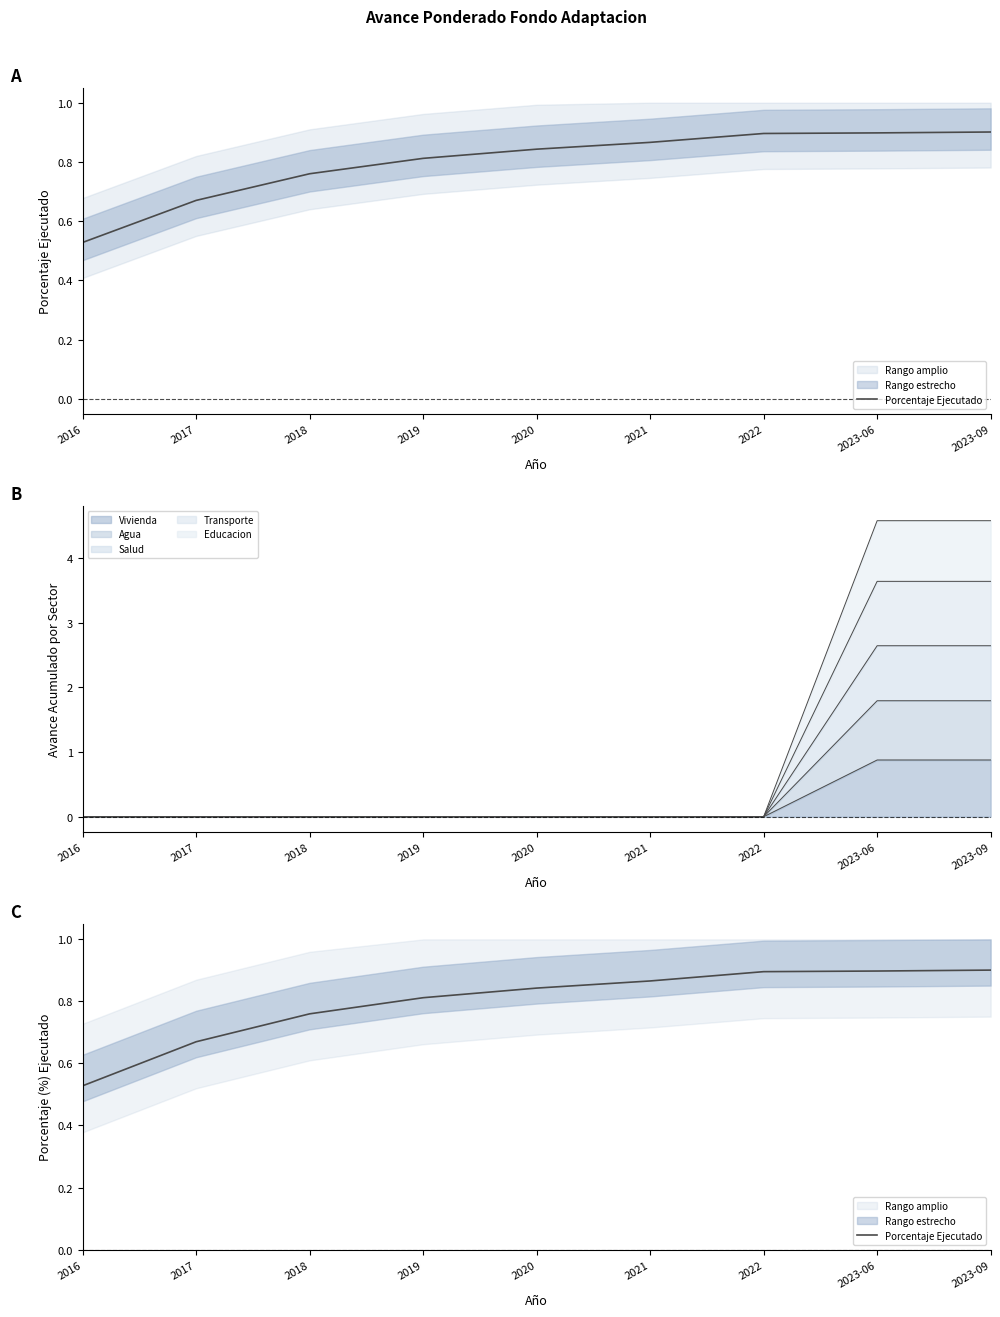

Reading left to right, transcribe all the data shown in this chart.

0.5	0.7	0.8	0.8	0.8	0.9	0.9	0.9	0.9